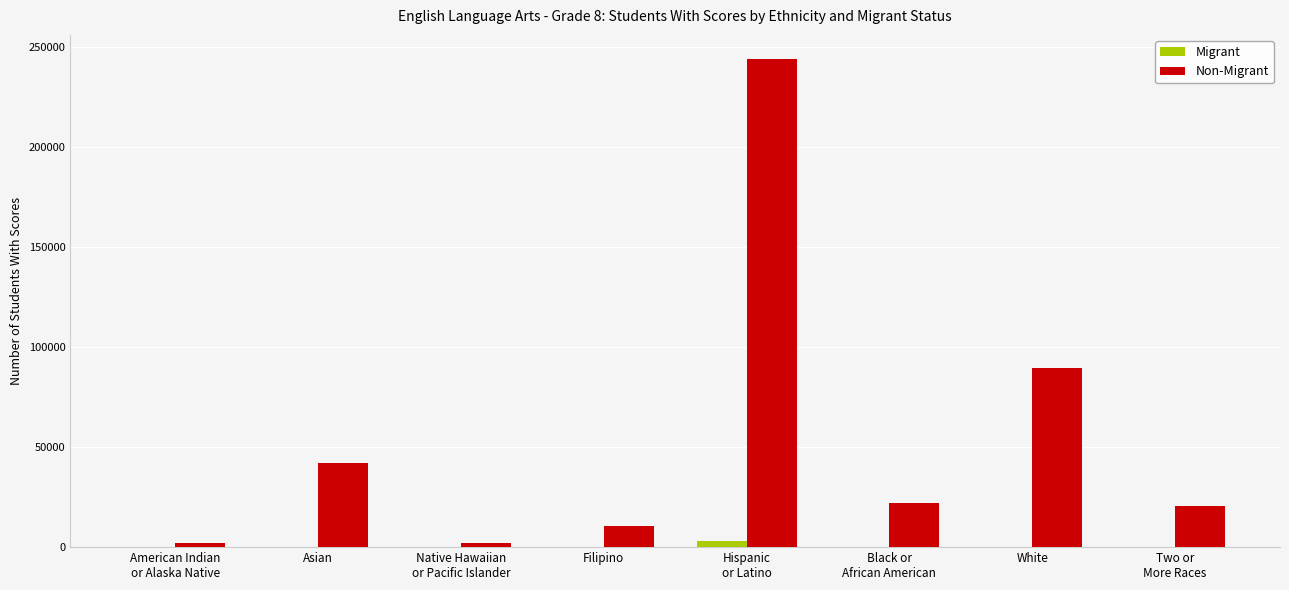

Is the value of Non-Migrant at Two or
More Races greater than the value of Migrant at Asian?

Yes